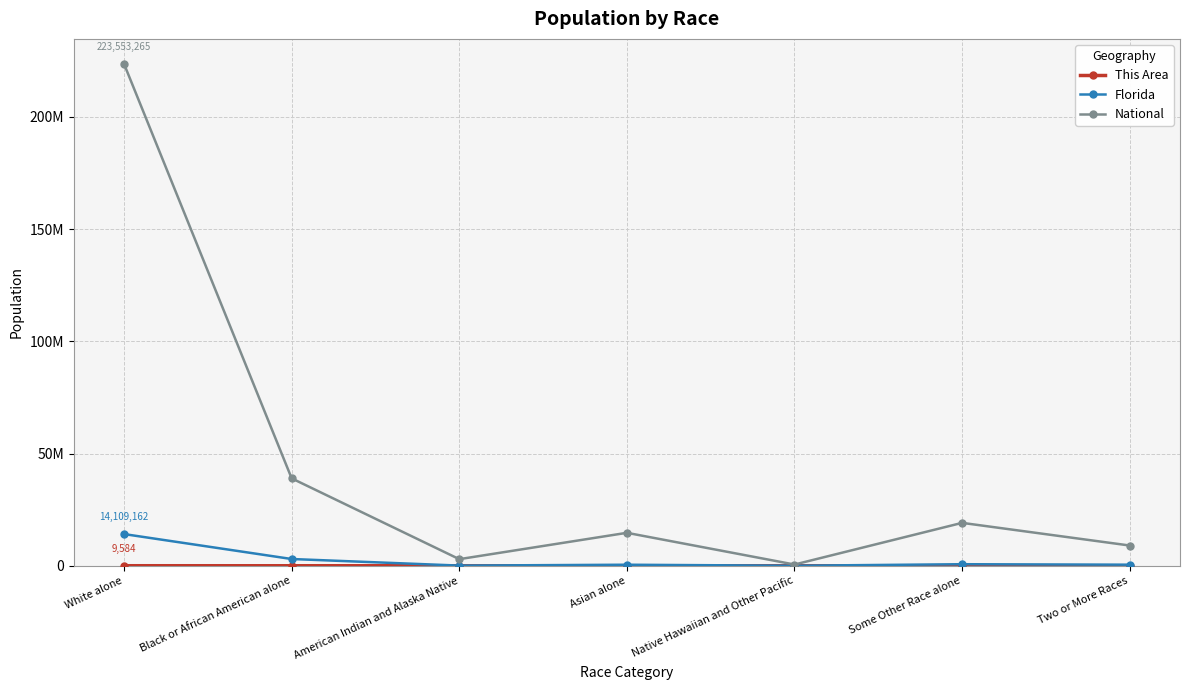

Between Native Hawaiian and Other Pacific and Some Other Race alone, which series saw the biggest shift?

National